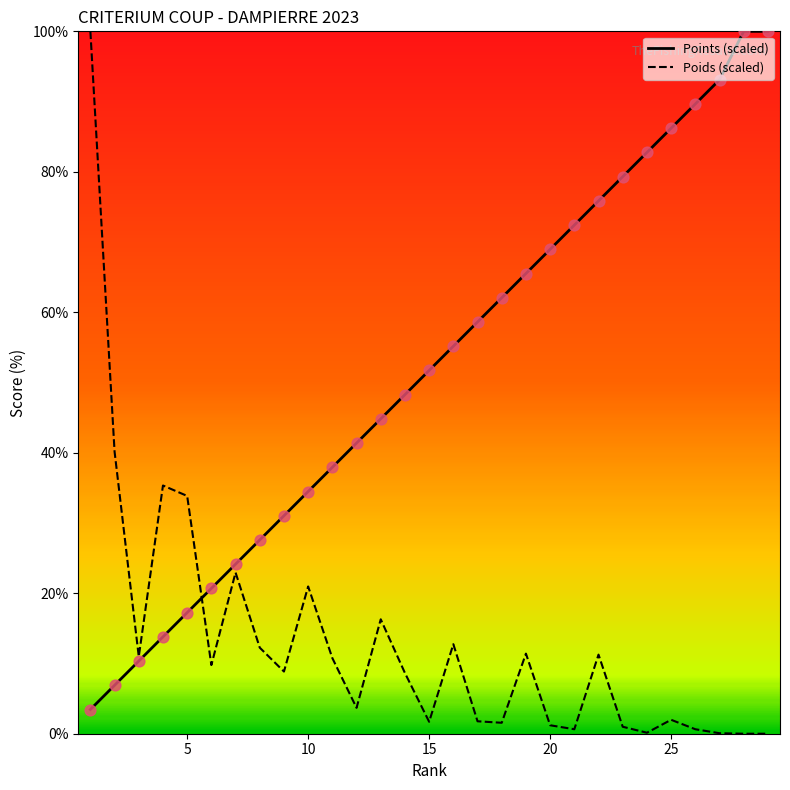

Which series has the largest total across all categories?

Points (scaled)